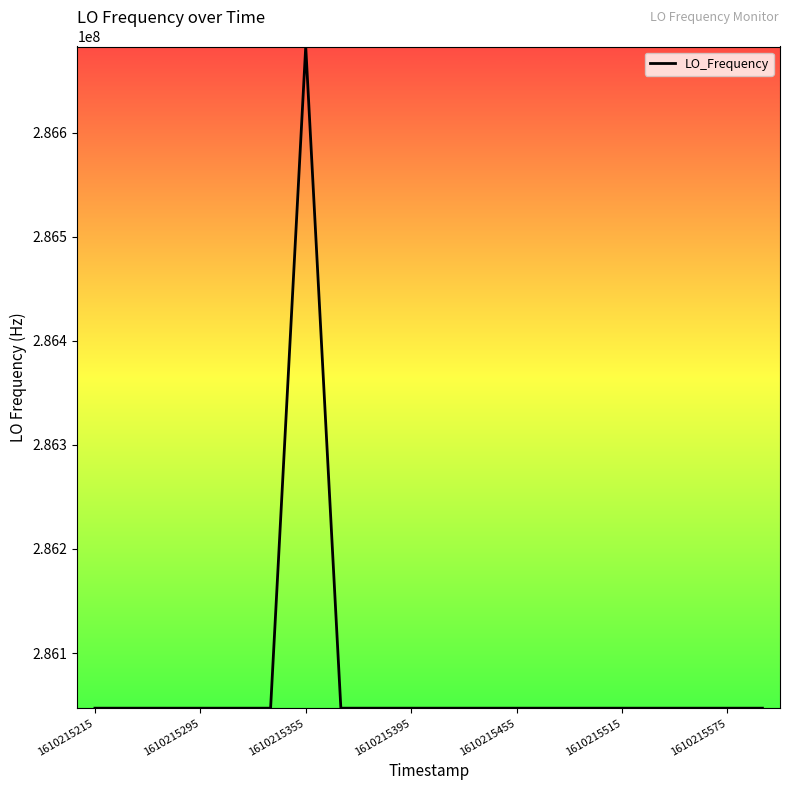

What is the difference between the maximum and minimum values?

635707.6